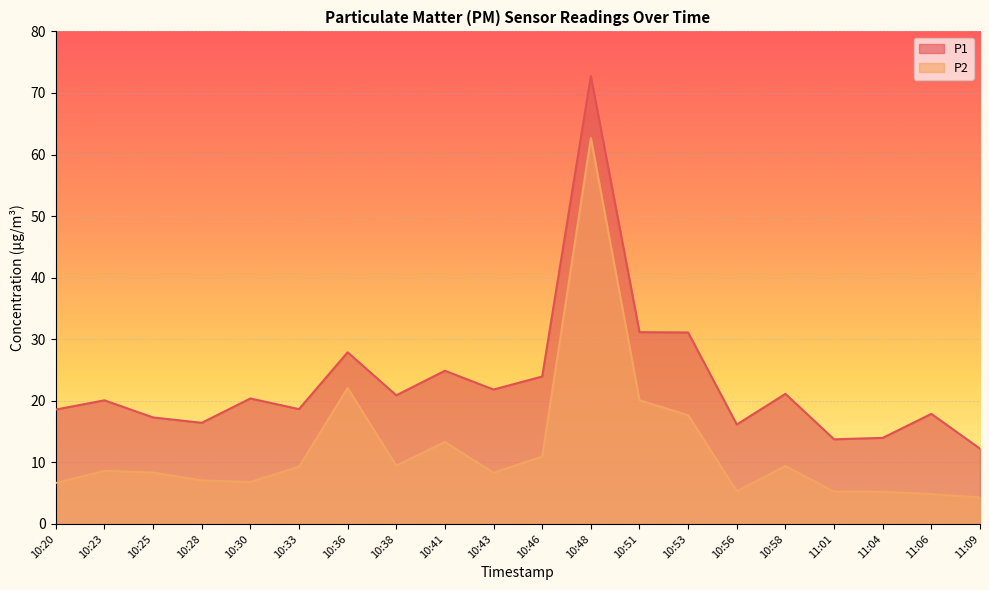

The value of P2 at 10:58 is 9.4. True or false?

True